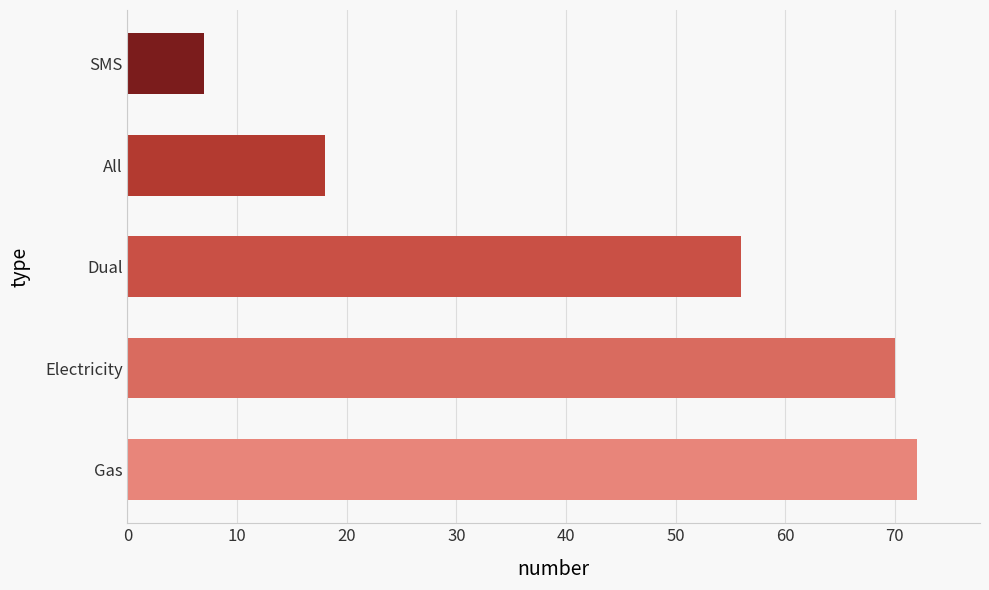

Reading bottom to top, list all the values displayed in this chart.

Gas=72	Electricity=70	Dual=56	All=18	SMS=7